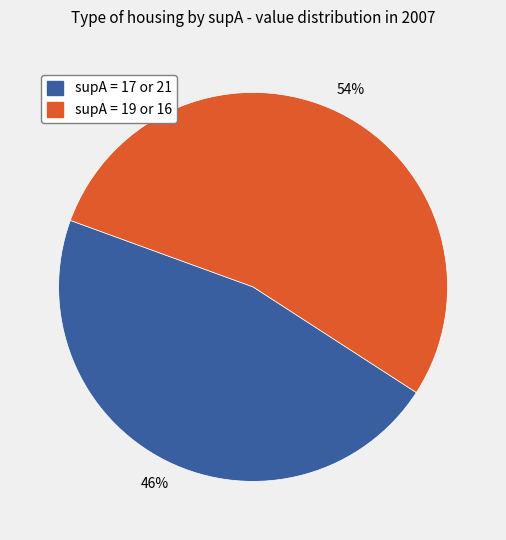

Is there any slice that represents more than half of the pie?

Yes